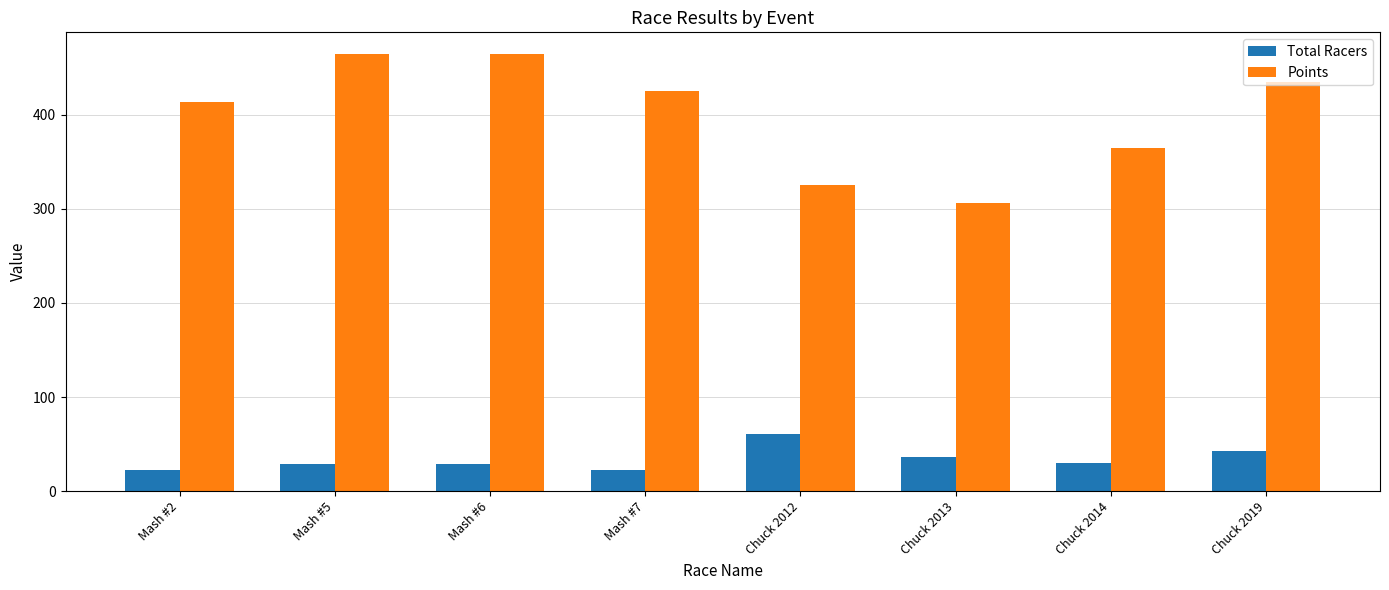

Which series has the largest total across all categories?

Points